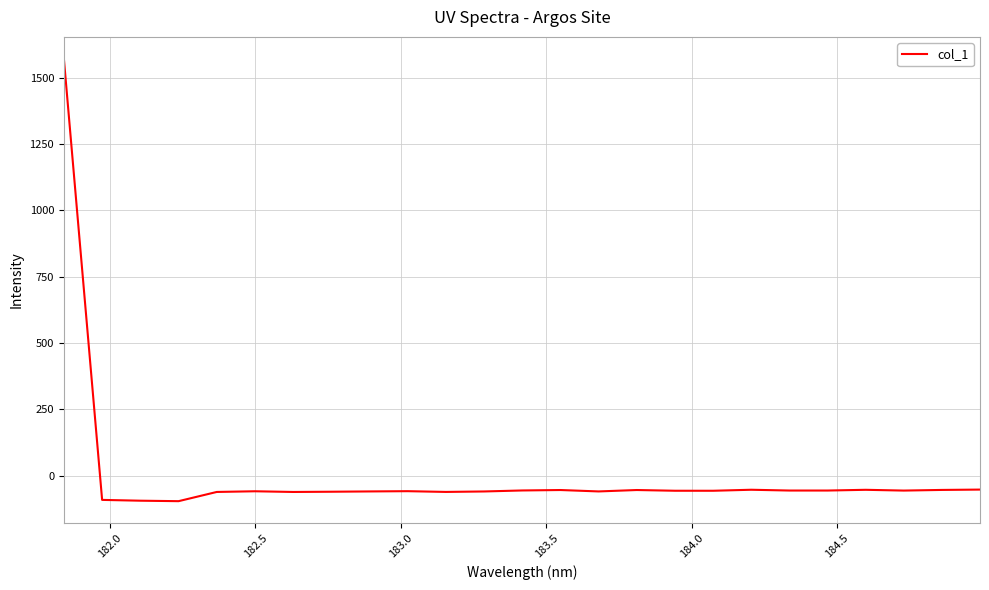

What is the difference between the maximum and minimum values?

1666.7